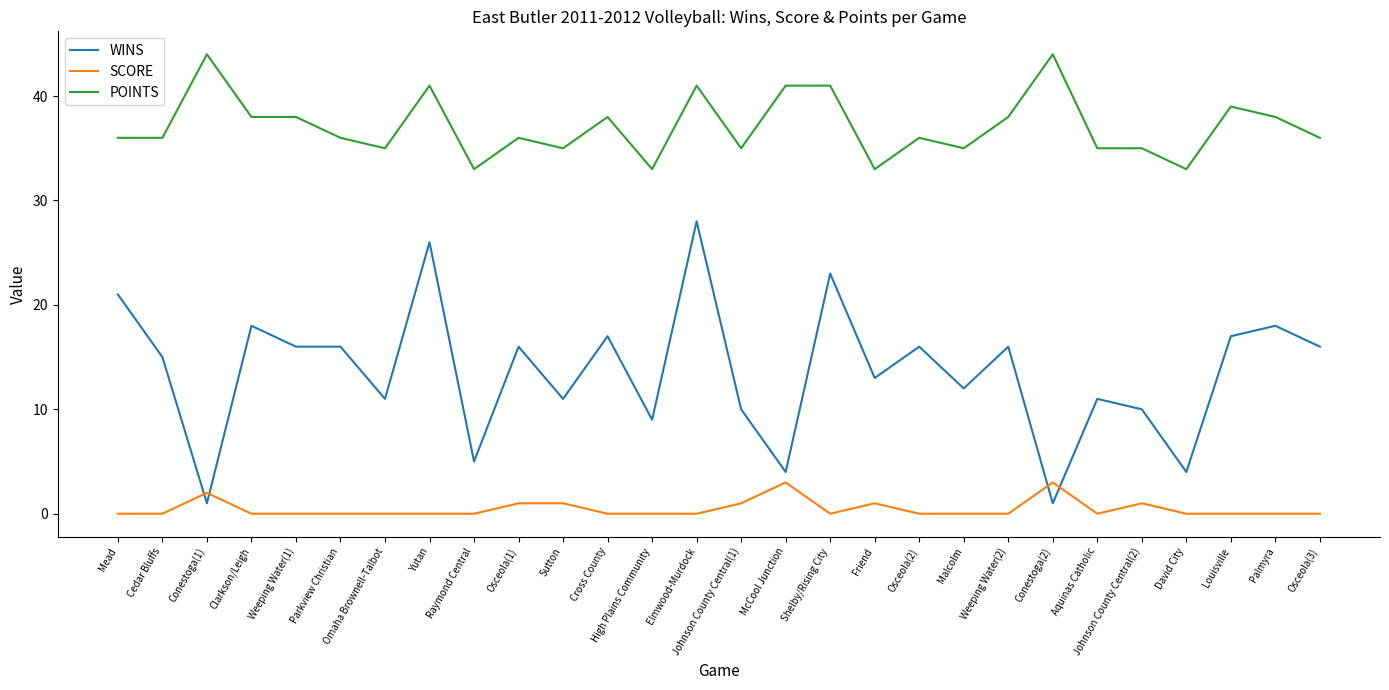

What is the minimum value for POINTS?

33